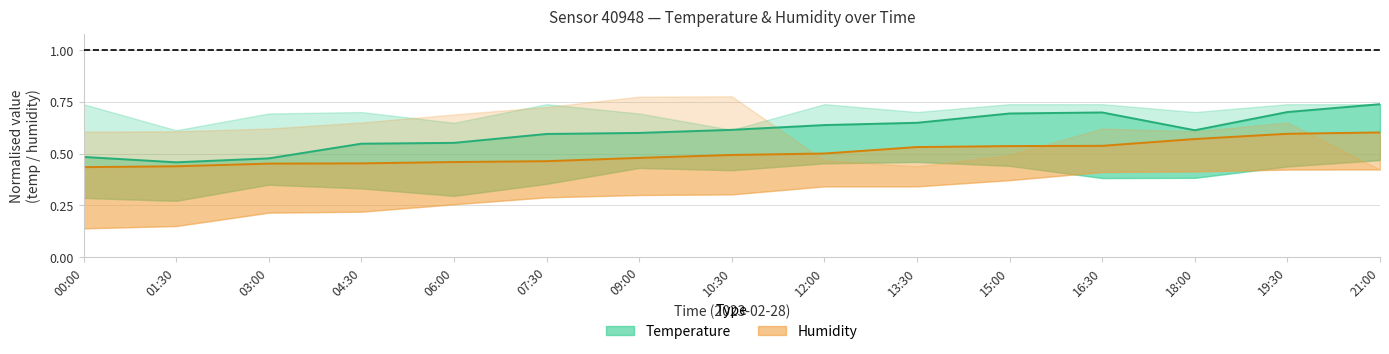

Rank the series by their maximum value, from lowest to highest.

Humidity median, Temperature median